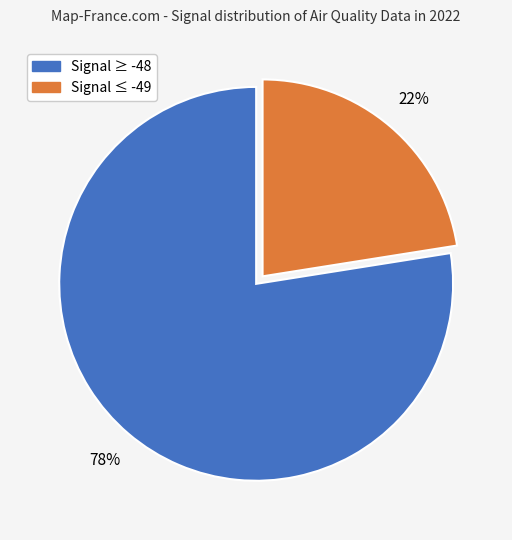

To the nearest percent, what is the average slice percentage?

50%